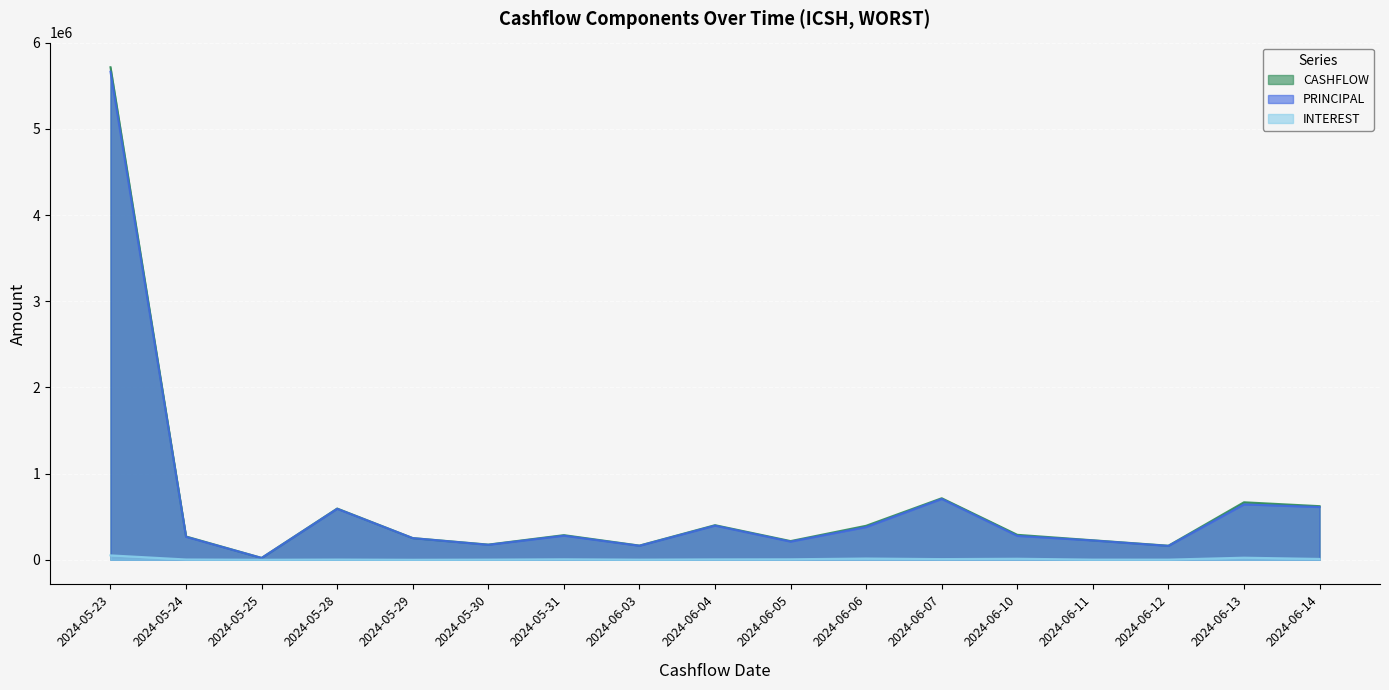

What is the sum of all INTEREST values?

155601.5